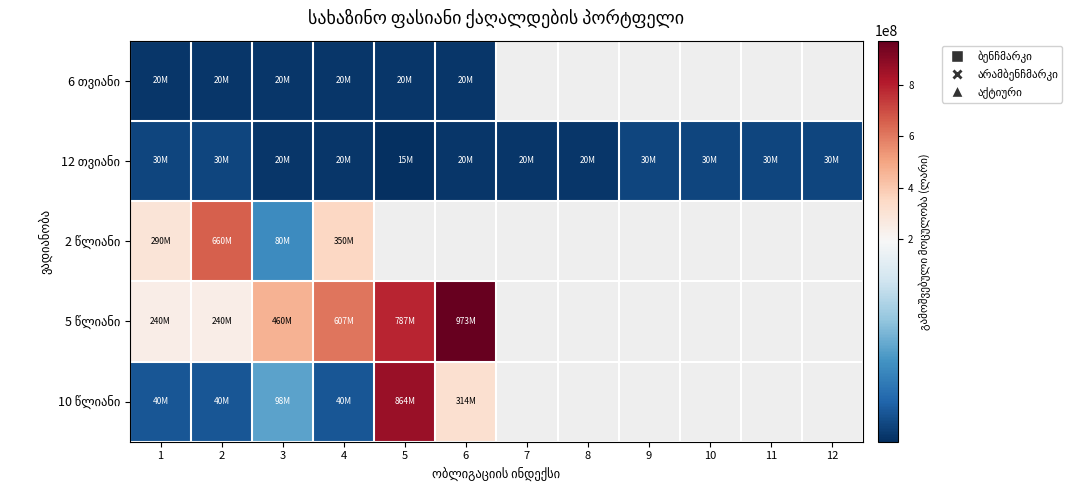

At which label does 6 თვიანი reach its peak?

1